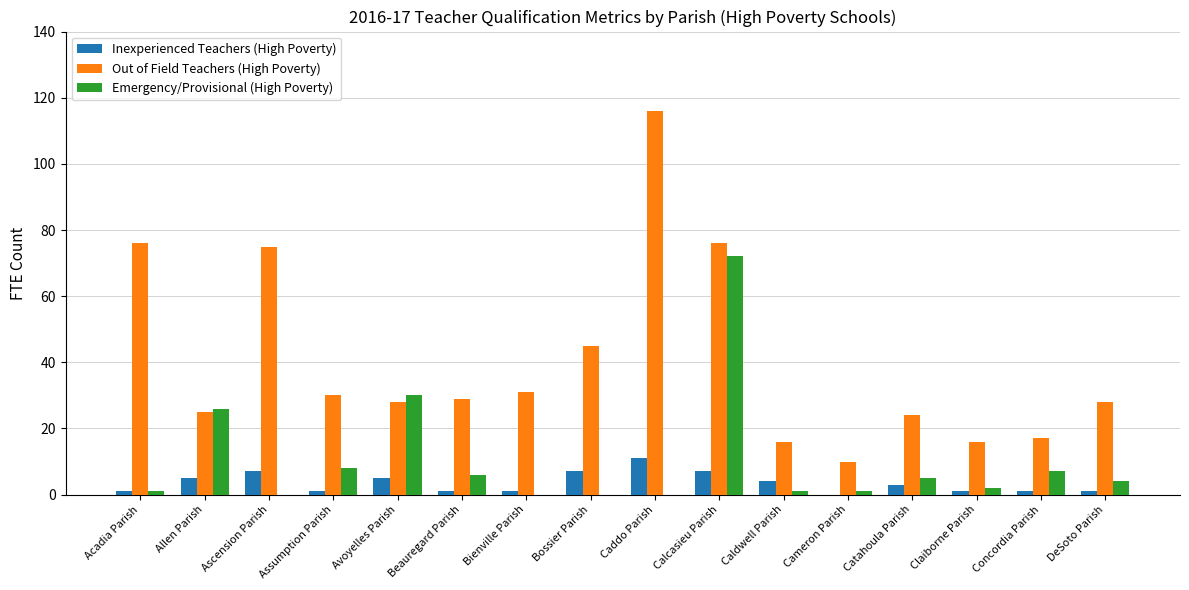

Which series changed the most between Allen Parish and DeSoto Parish?

Emergency/Provisional (High Poverty)